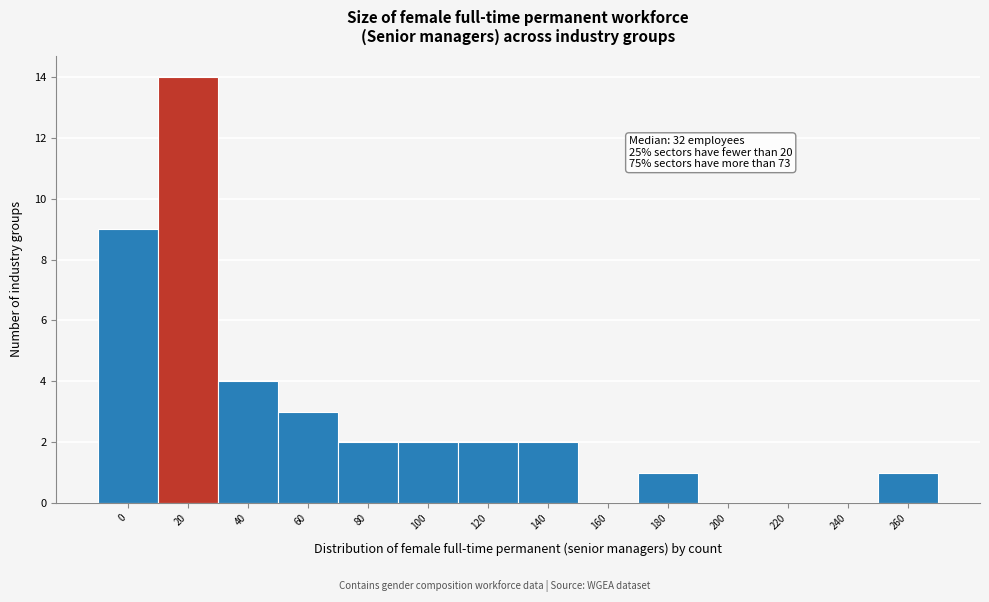

Reading right to left, list all the values displayed in this chart.

260=1	240=0	220=0	200=0	180=1	160=0	140=2	120=2	100=2	80=2	60=3	40=4	20=14	0=9